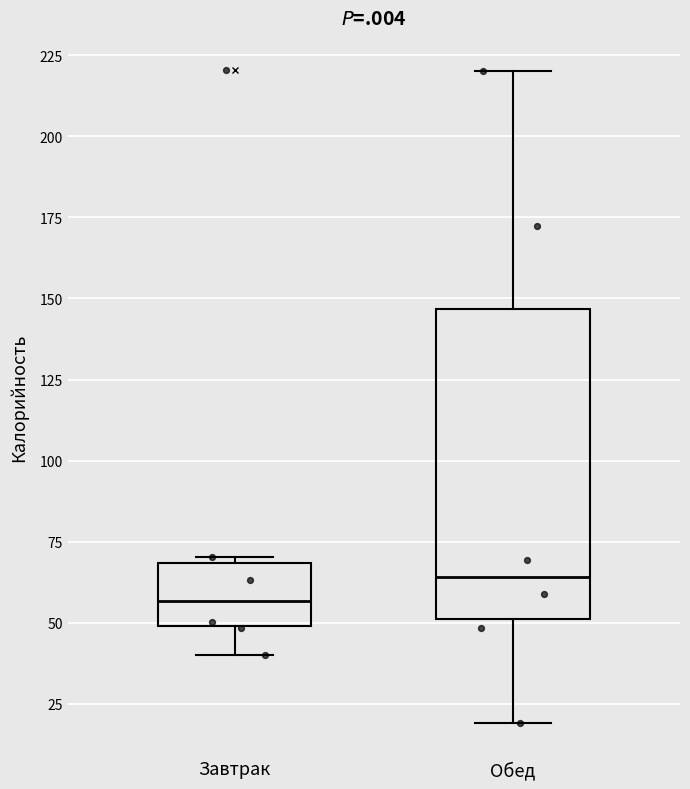

Reading left to right, transcribe this box plot: for each box, give where its median line is, the range the box spans, and where its two whiskers end, as read against the y-axis. The values are not printed on the chart, so give them approximately, as read against the axis.

Завтрак: median 55, box 50 to 70, whiskers 40 to 70 (just above the box's upper edge)
Обед: median 65, box 50 to 145, whiskers 20 to 220